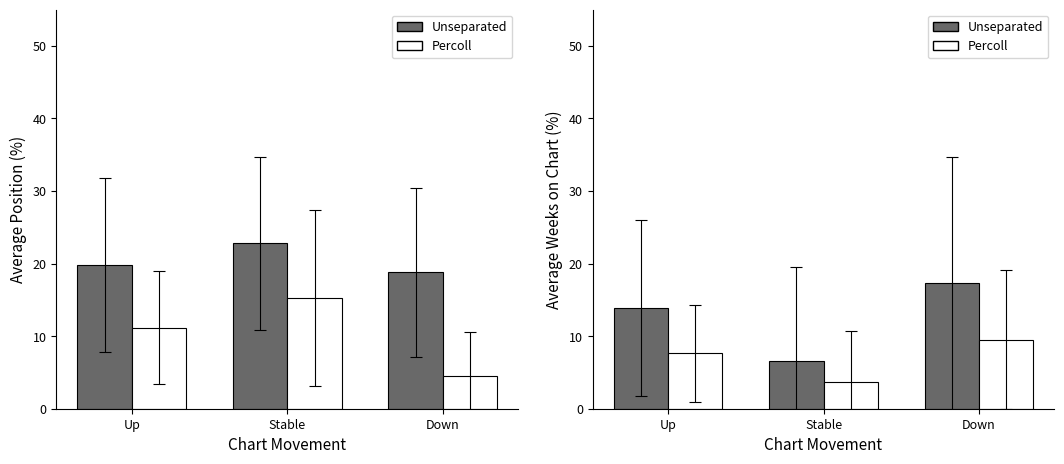

How many groups of bars are there?

3